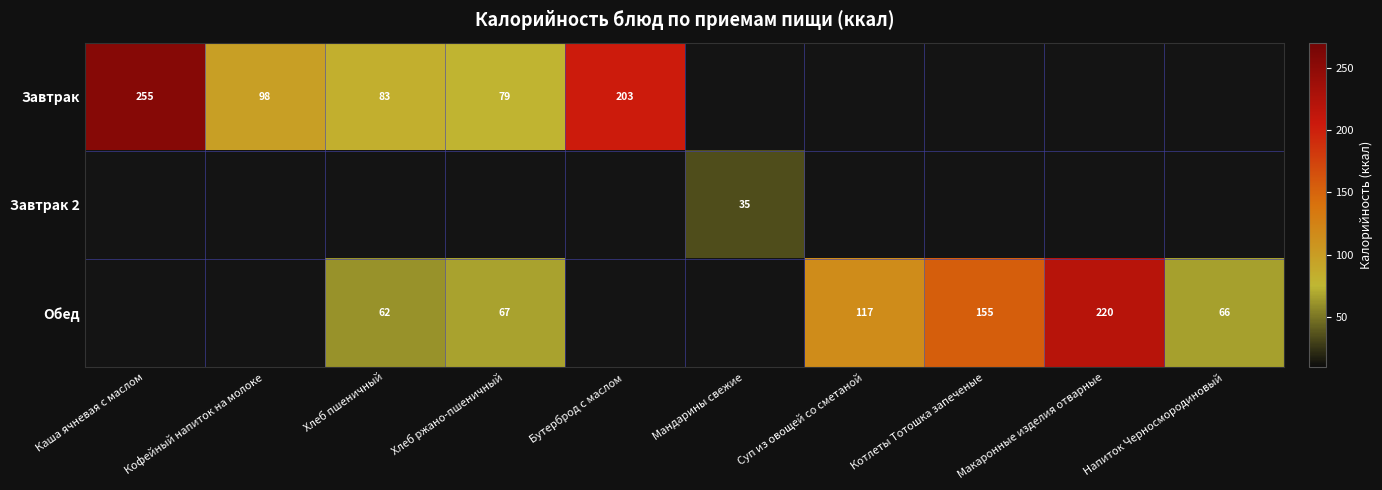

True or false: Завтрак 2 has a value of 0.0 at Хлеб пшеничный.

True